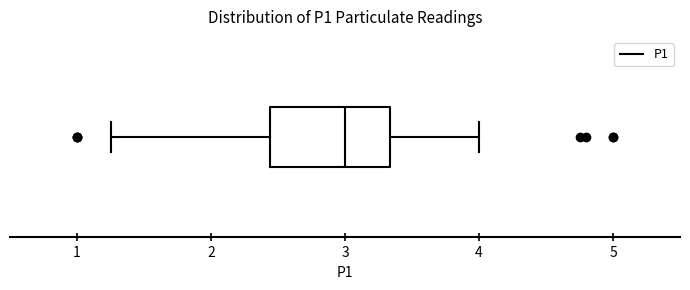

Where is the left edge of the box on the x-axis? The values are not printed on the chart, so give them approximately, as read against the axis.

2.4